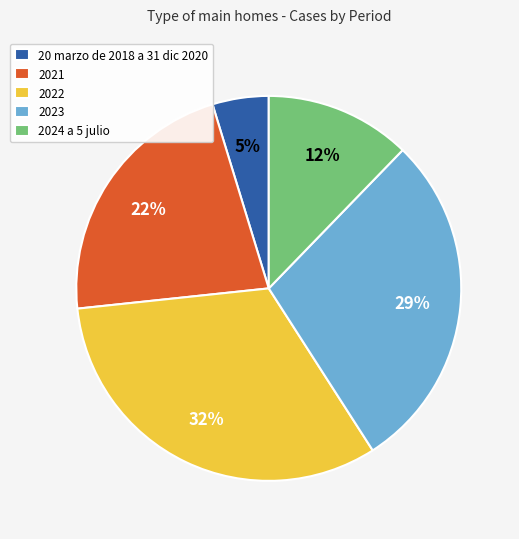

To the nearest percent, what percentage of the pie is 20 marzo de 2018 a 31 dic 2020?

5%